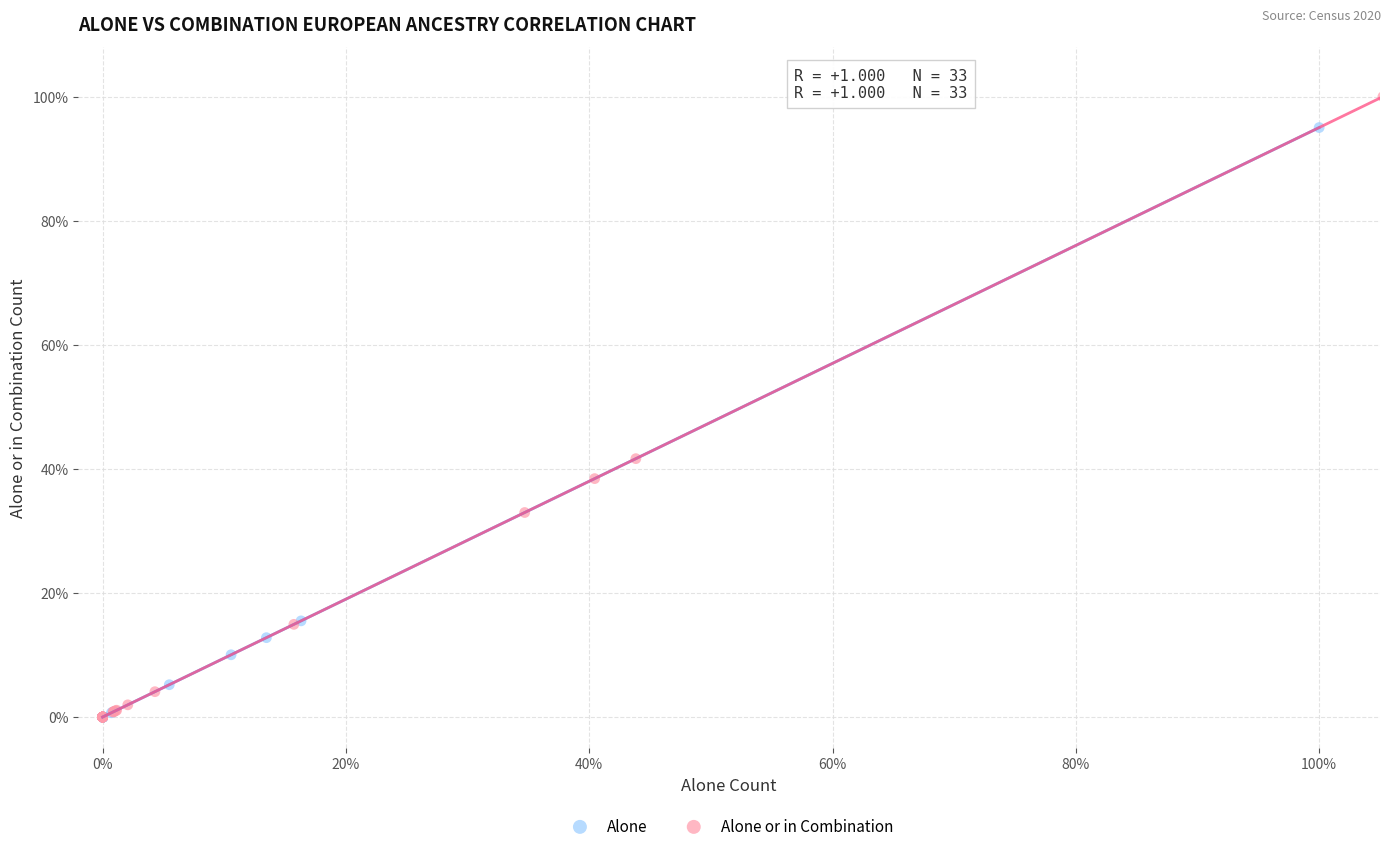

Which series has the largest Y range (max minus min)?

Alone or in Combination